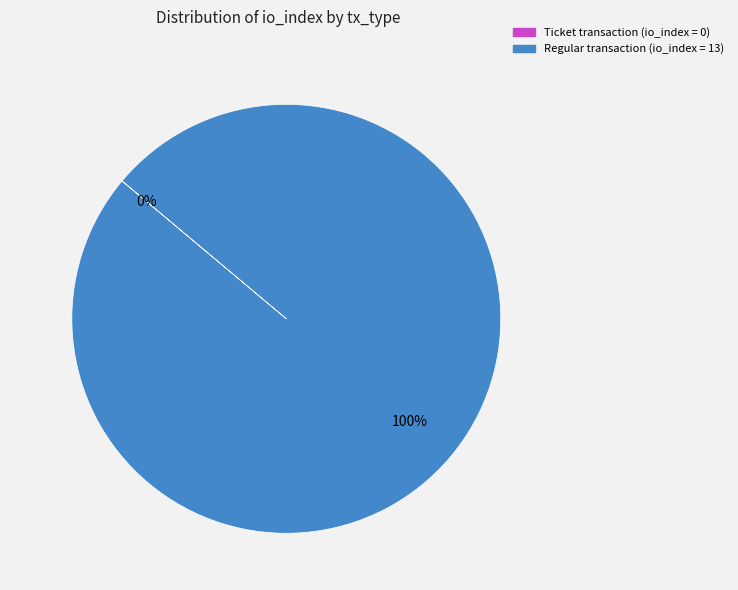

The tx_type: Ticket (io_index=0) slice represents 6% of the pie. True or false?

False